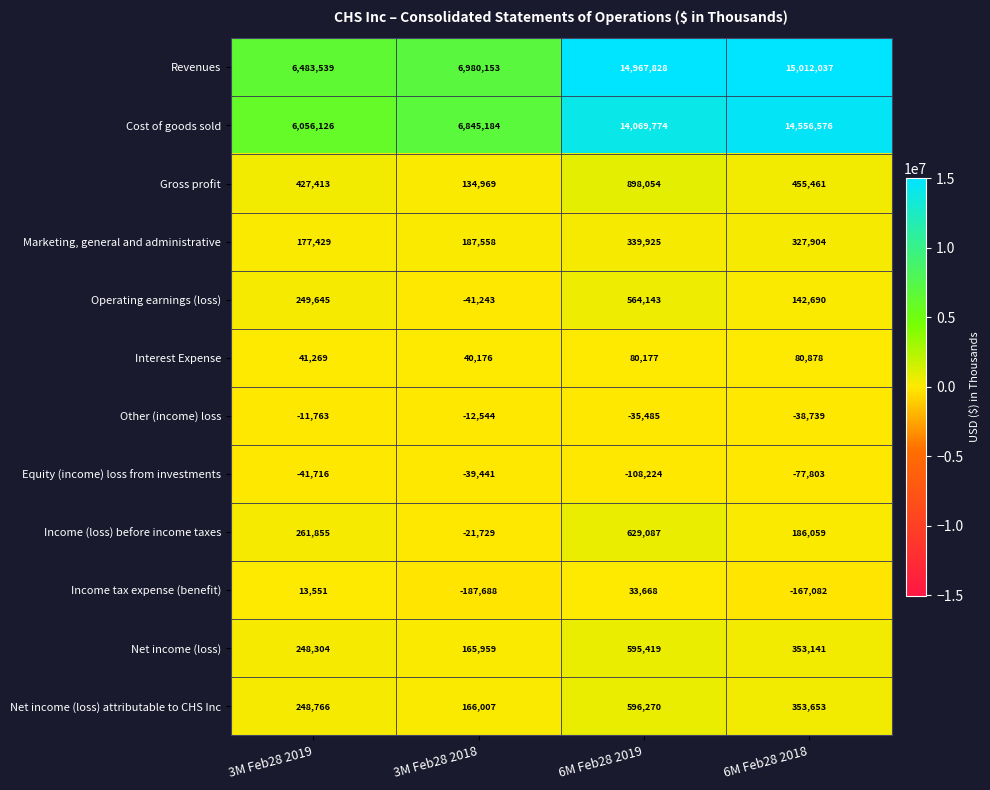

What is the difference between the highest and lowest values at 3M Feb28 2019?

6525255